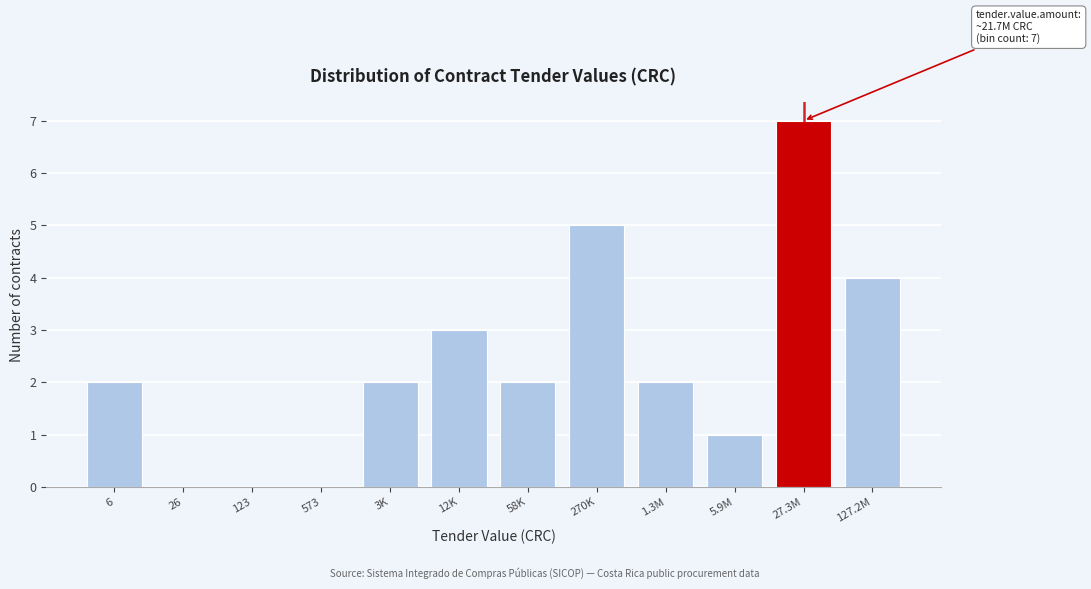

Reading left to right, what are all the values shown in this chart?

6=2	26=0	123=0	573=0	3K=2	12K=3	58K=2	270K=5	1.3M=2	5.9M=1	27.3M=7	127.2M=4